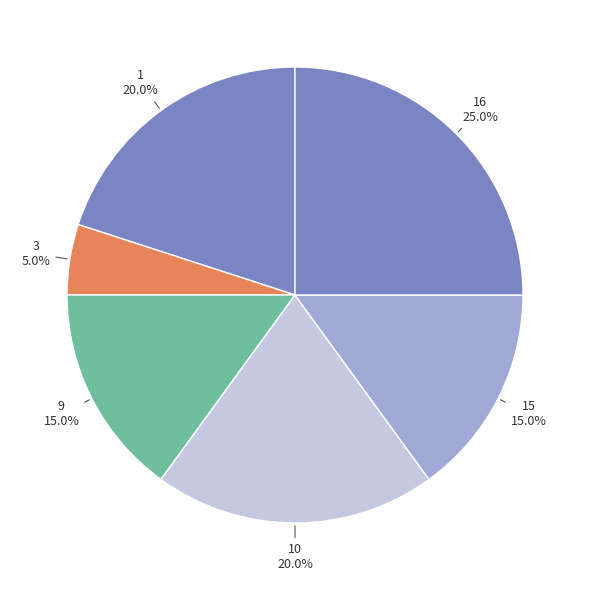

Which slice is the smallest?

3